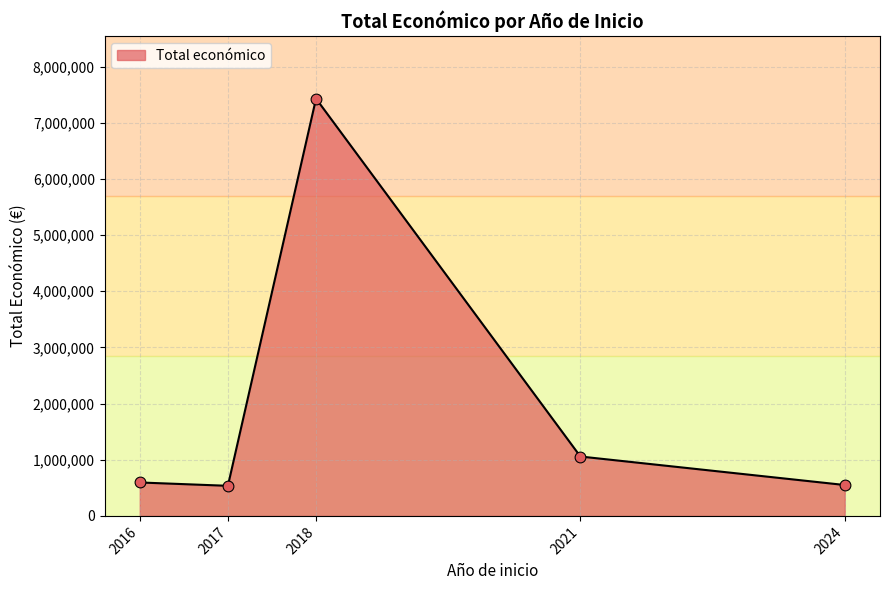

Which has a higher value, 2018 or 2017?

2018